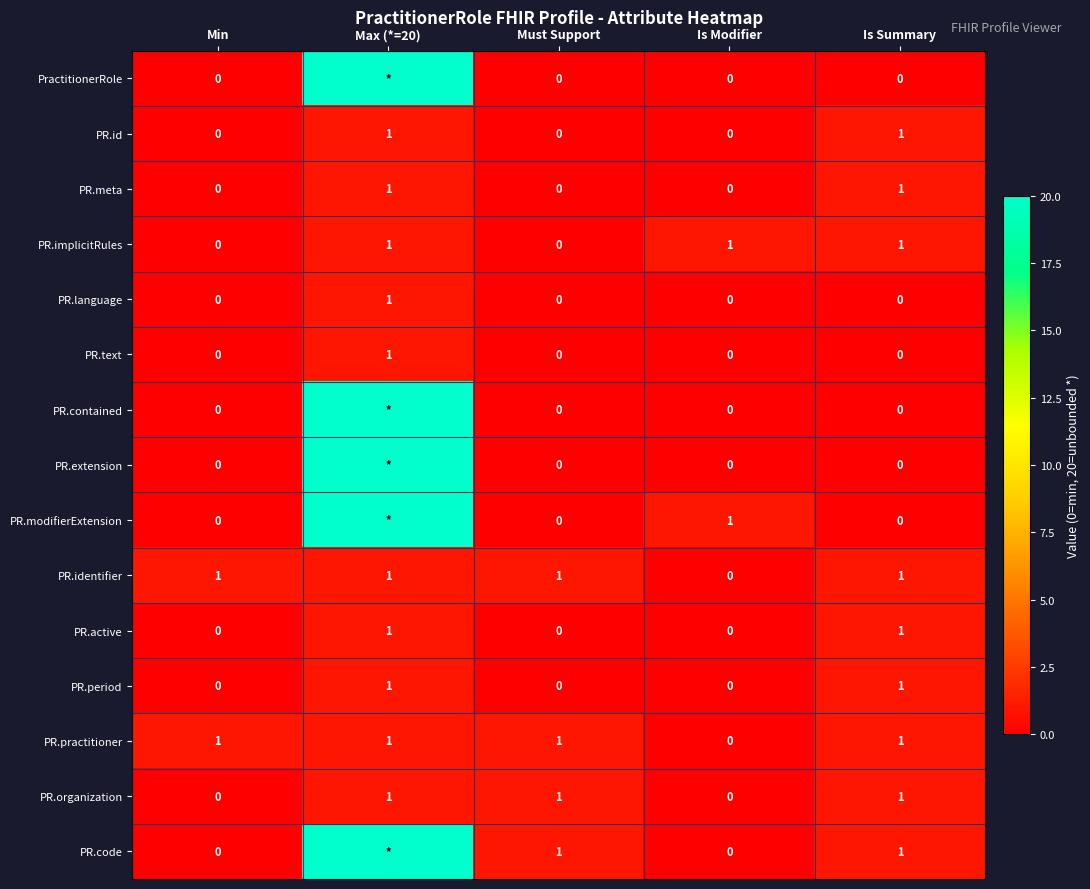

What is the maximum value for PR.meta?

1